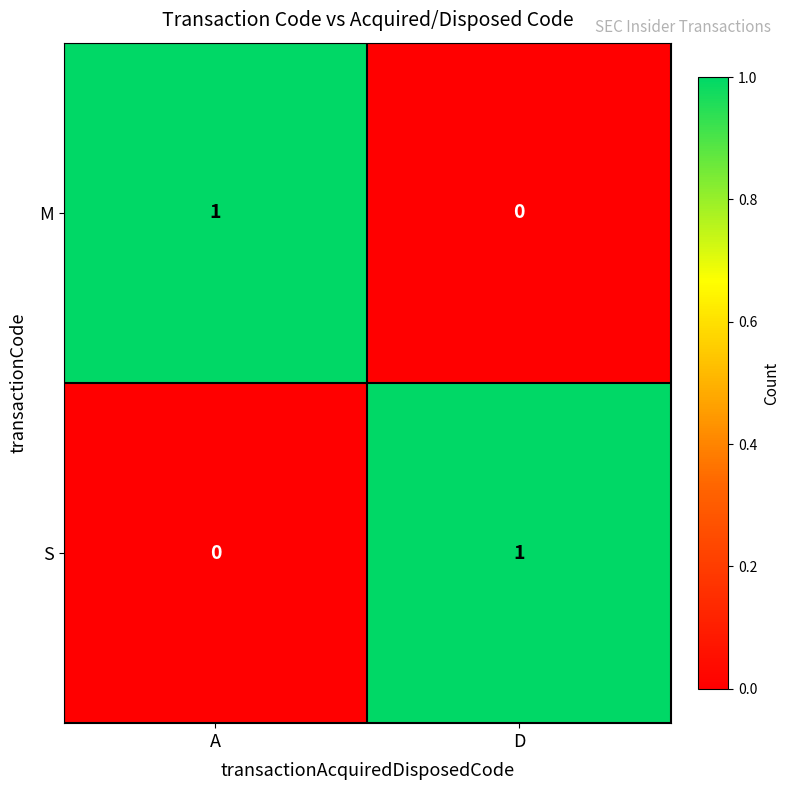

At which label is S closest to 0?

A